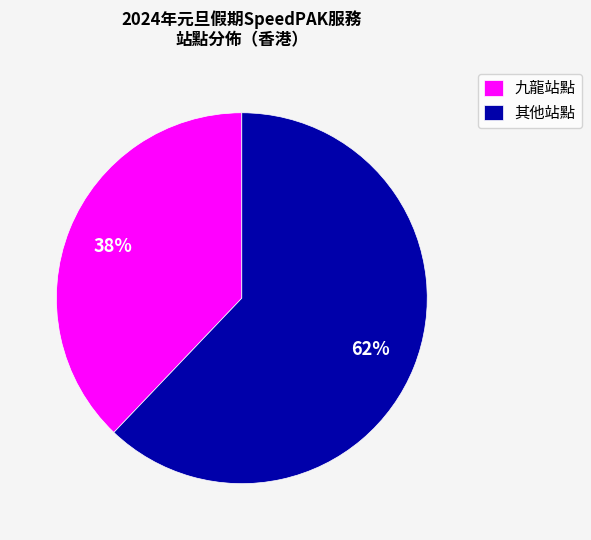

What is the largest slice in the pie chart?

其他站點